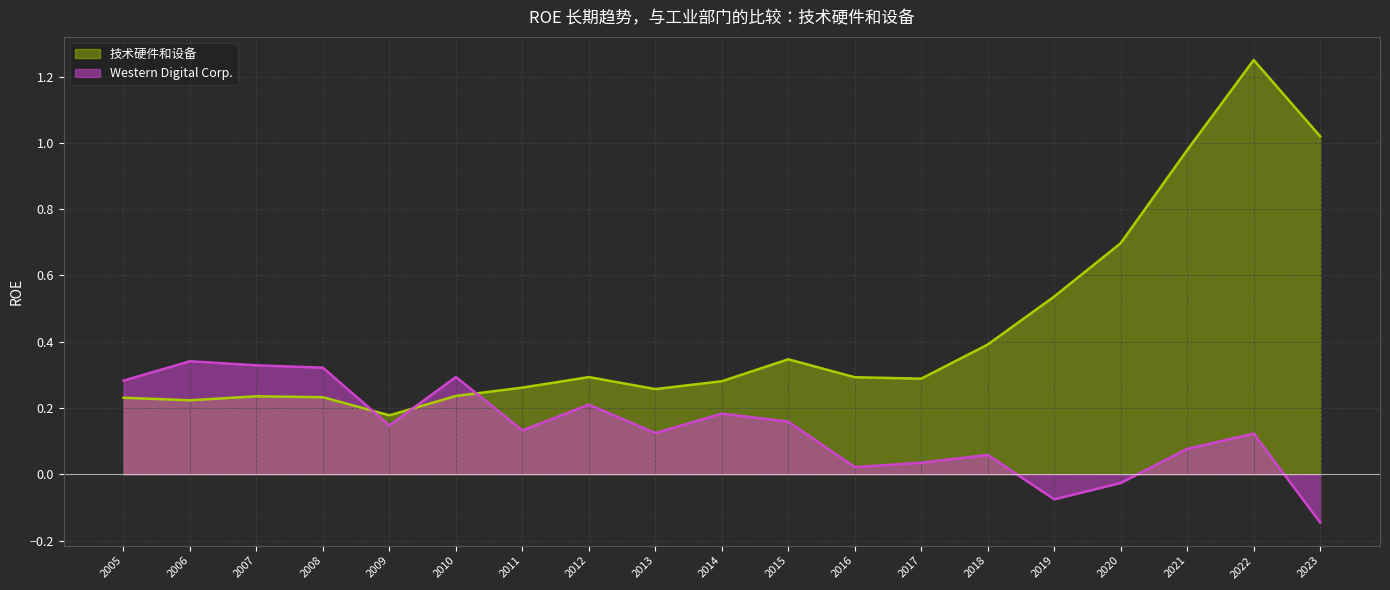

What is the total value across all series at 2011?

0.4